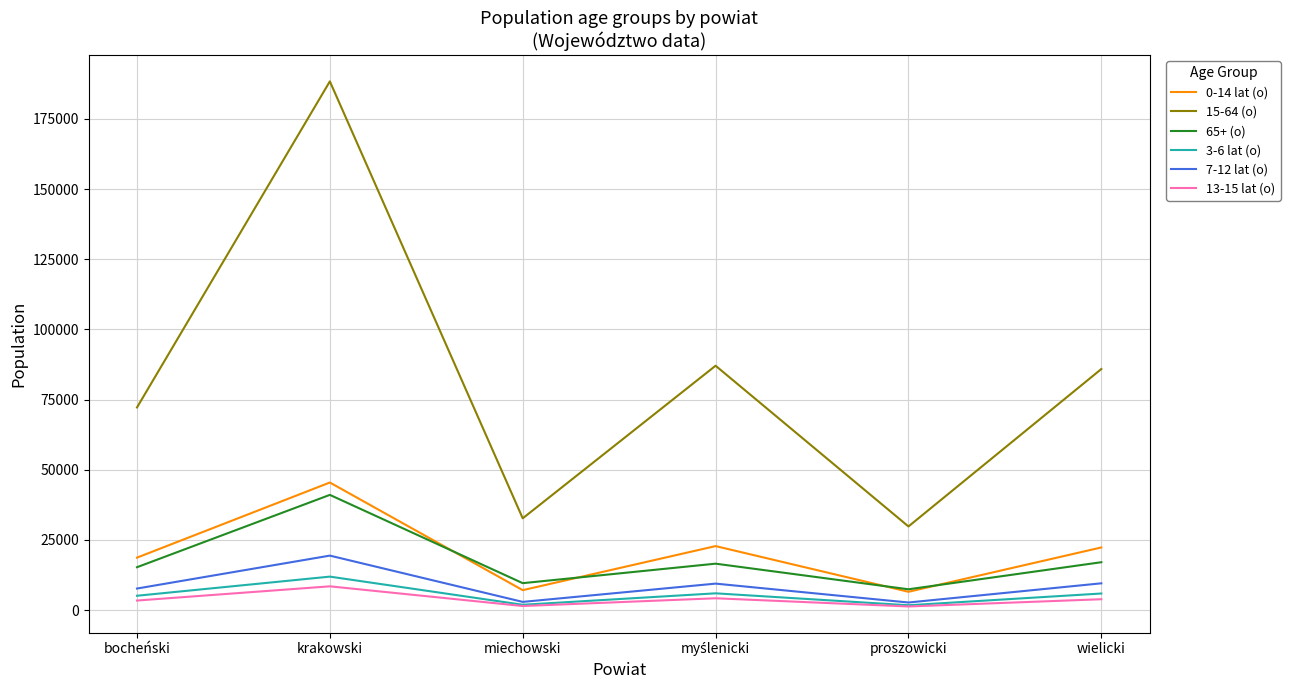

Which label corresponds to the largest value in the chart?

krakowski